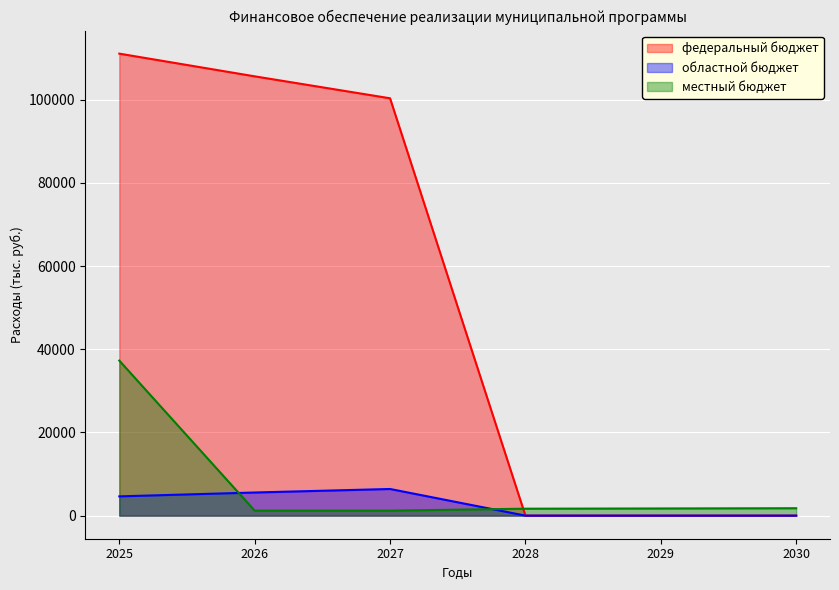

Which series has the widest spread of values?

федеральный бюджет